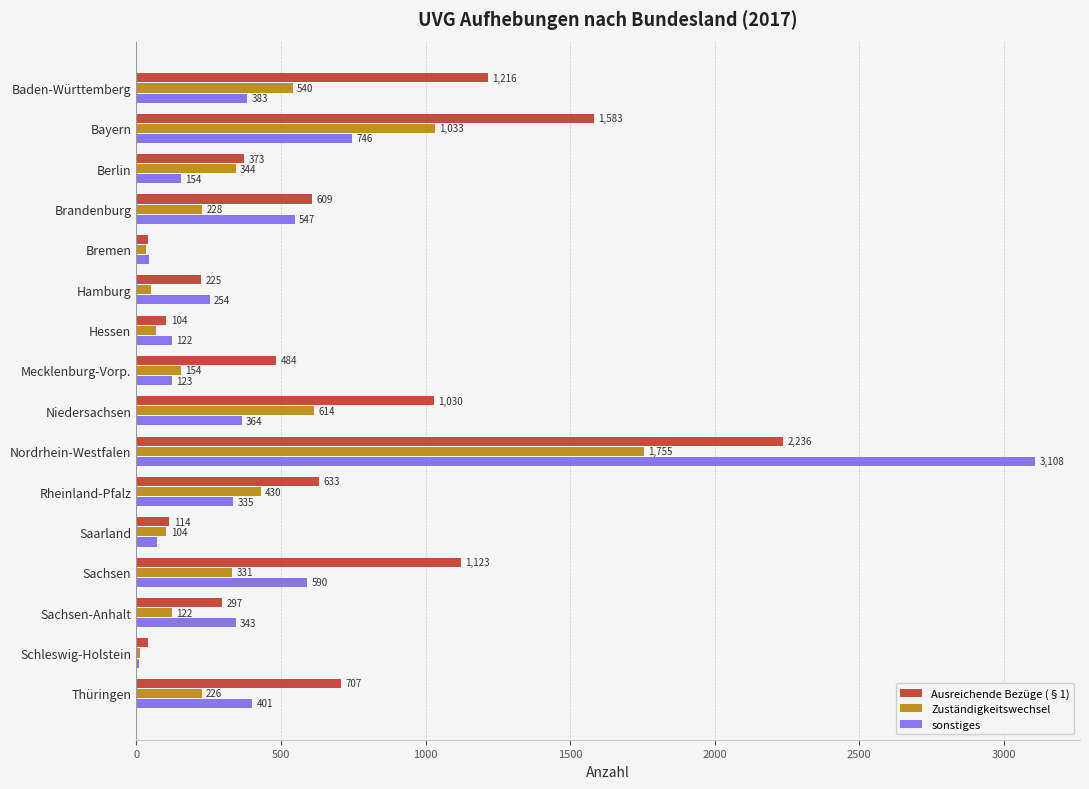

What is the sum of the sonstiges values at Baden-Württemberg and Berlin?

537